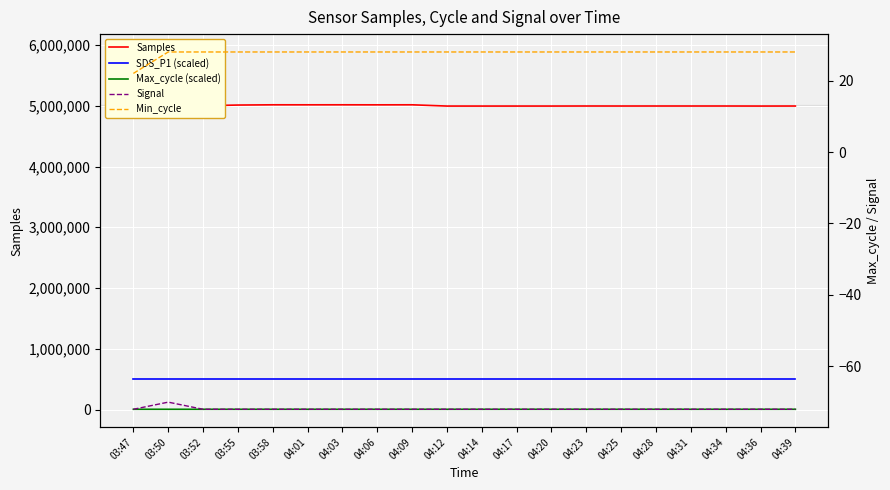

What position from the left is 04:20?

13